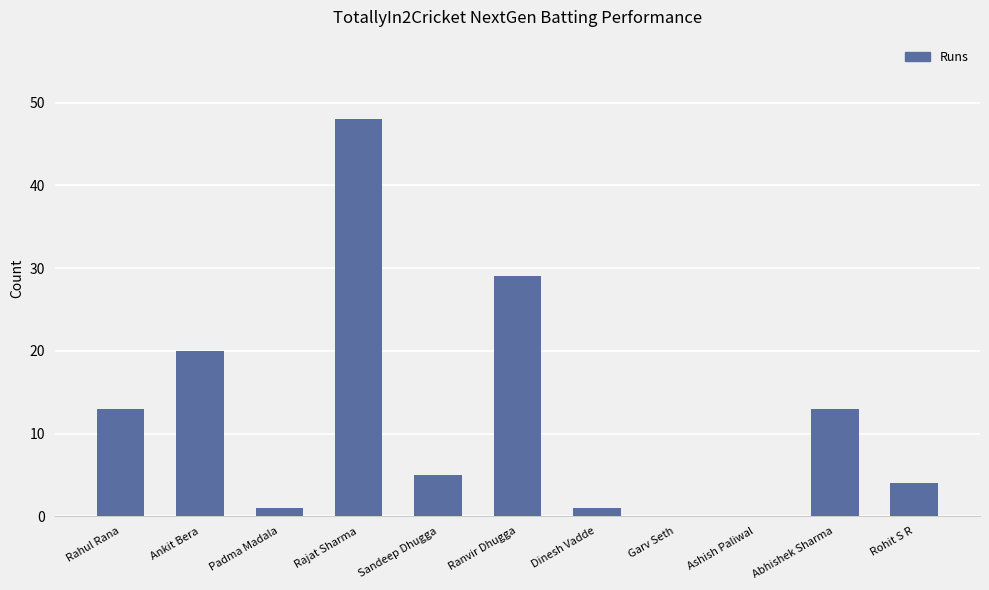

What is the change in value from Rajat Sharma to Sandeep Dhugga?

-43